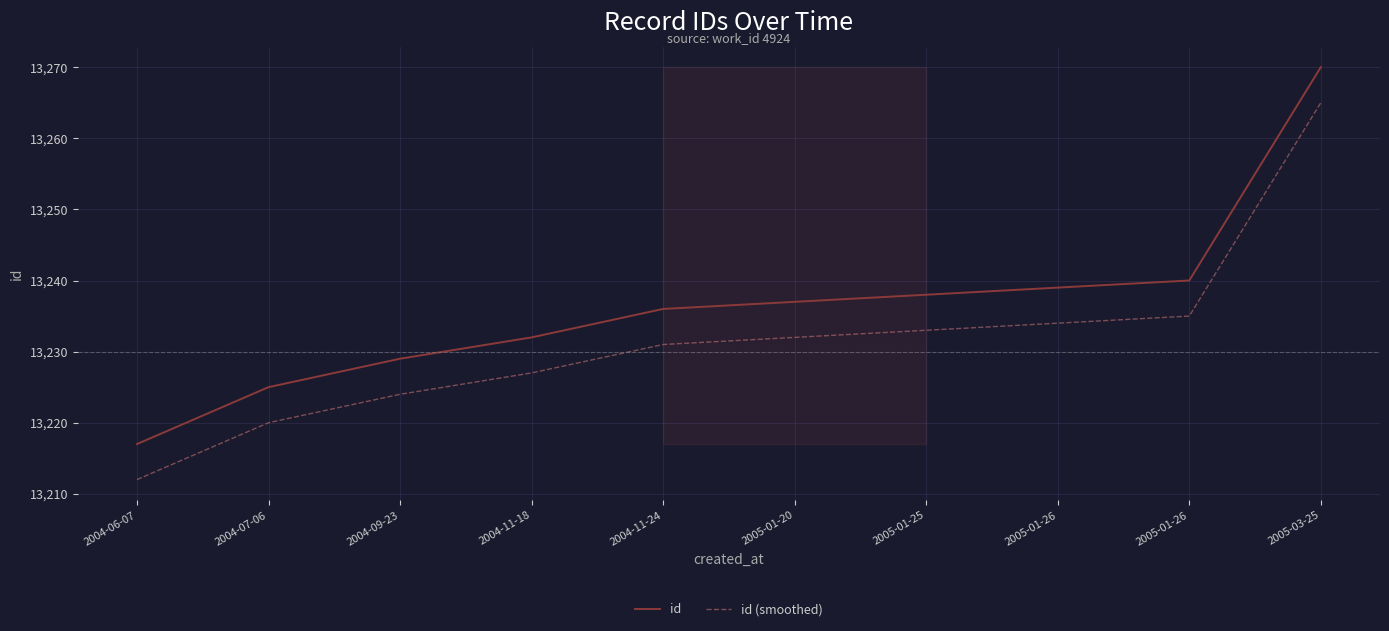

Reading right to left, extract all data points from this chart.

id: 13270	13240	13239	13238	13237	13236	13232	13229	13225	13217
id (smoothed): 13265	13235	13234	13233	13232	13231	13227	13224	13220	13212